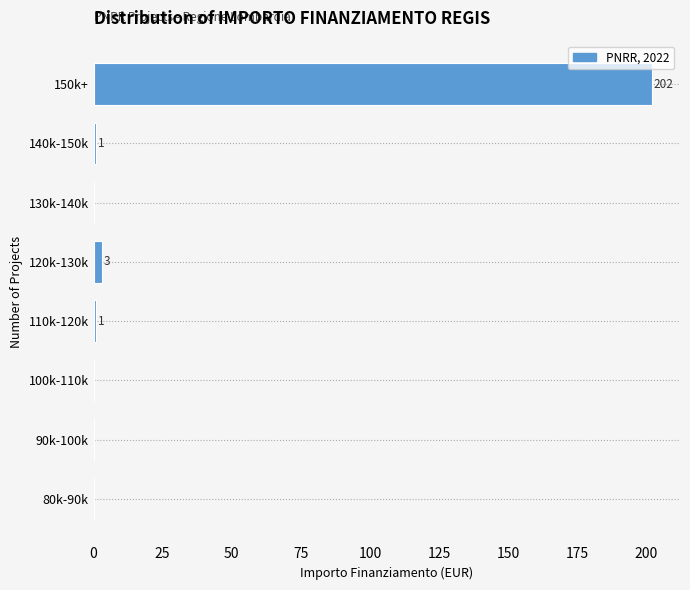

Reading bottom to top, transcribe all the data shown in this chart.

80k-90k=0	90k-100k=0	100k-110k=0	110k-120k=1	120k-130k=3	130k-140k=0	140k-150k=1	150k+=202